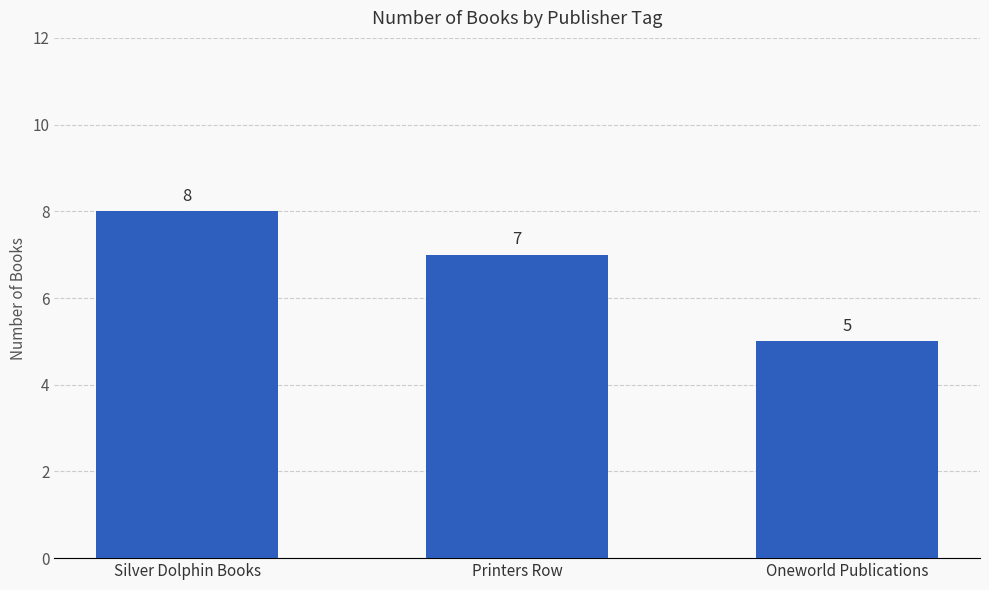

Which label corresponds to the smallest value in the chart?

Oneworld Publications